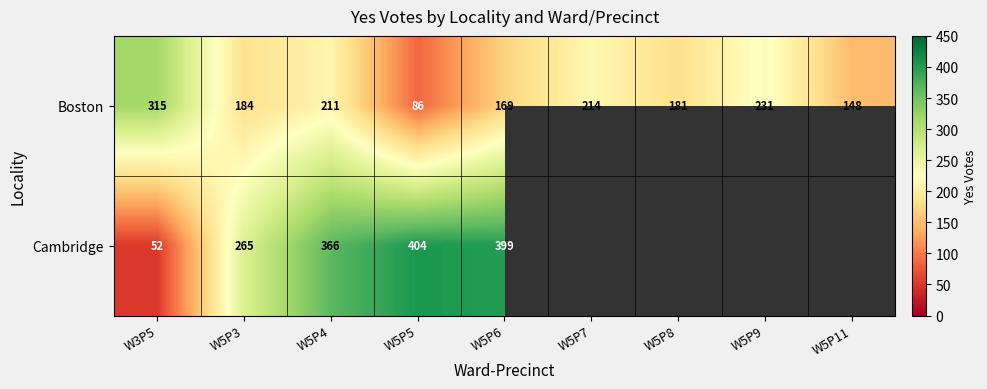

Rank the categories by Boston value from lowest to highest.

W5P5, W5P11, W5P6, W5P8, W5P3, W5P4, W5P7, W5P9, W3P5